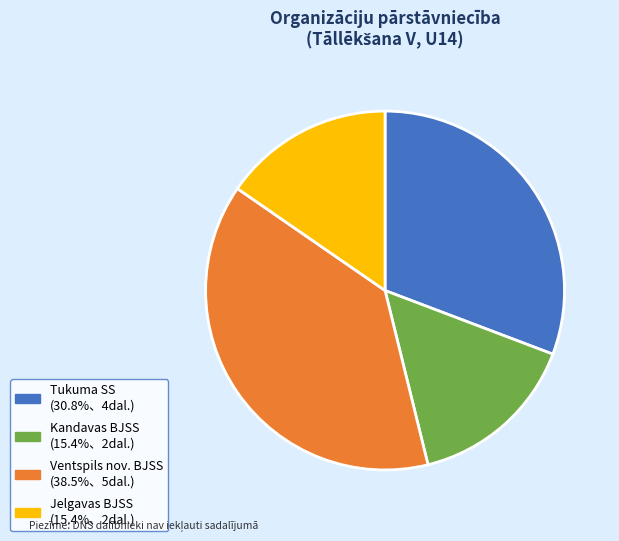

What is the ratio of the value at Tukuma SS to the value at Kandavas BJSS?

2.0